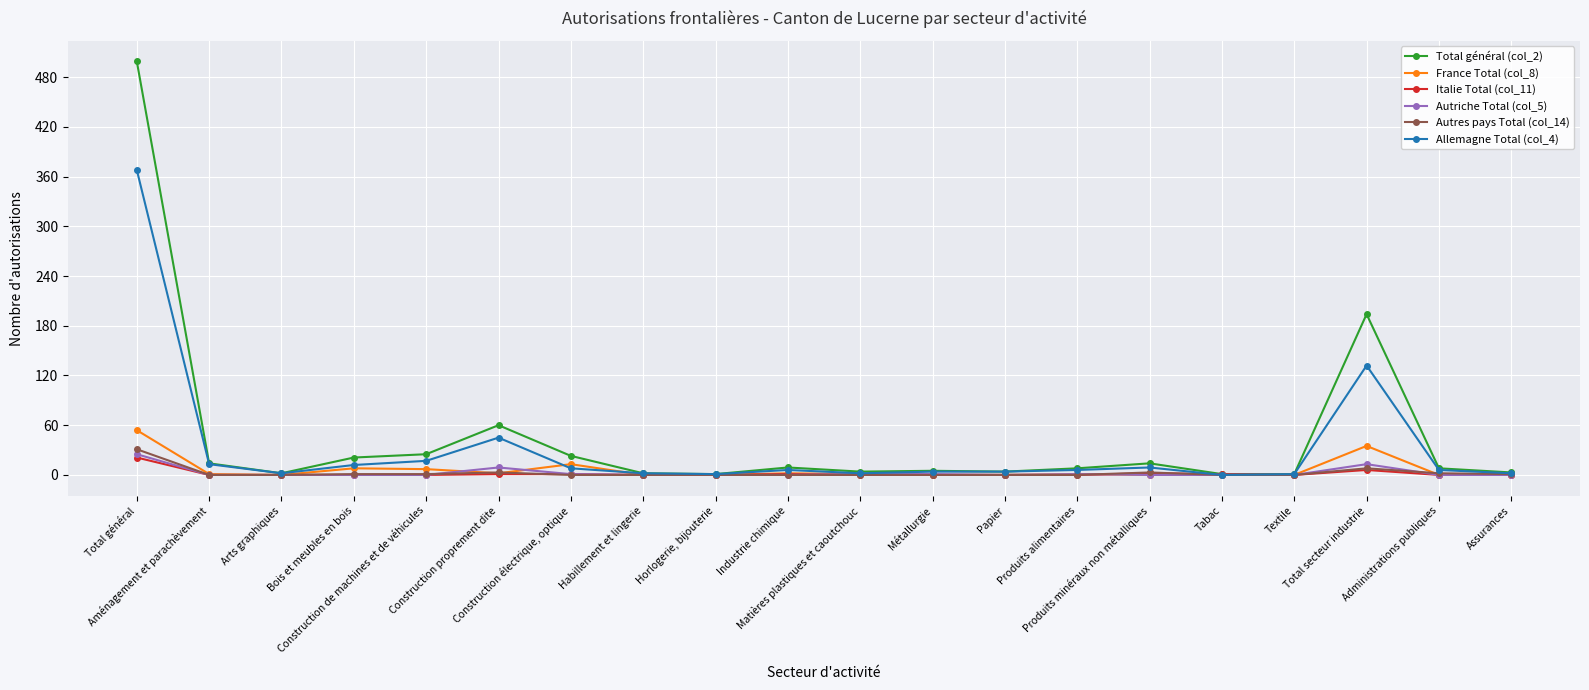

True or false: Allemagne Total (col_4) has a value of 130 at Tabac.

False